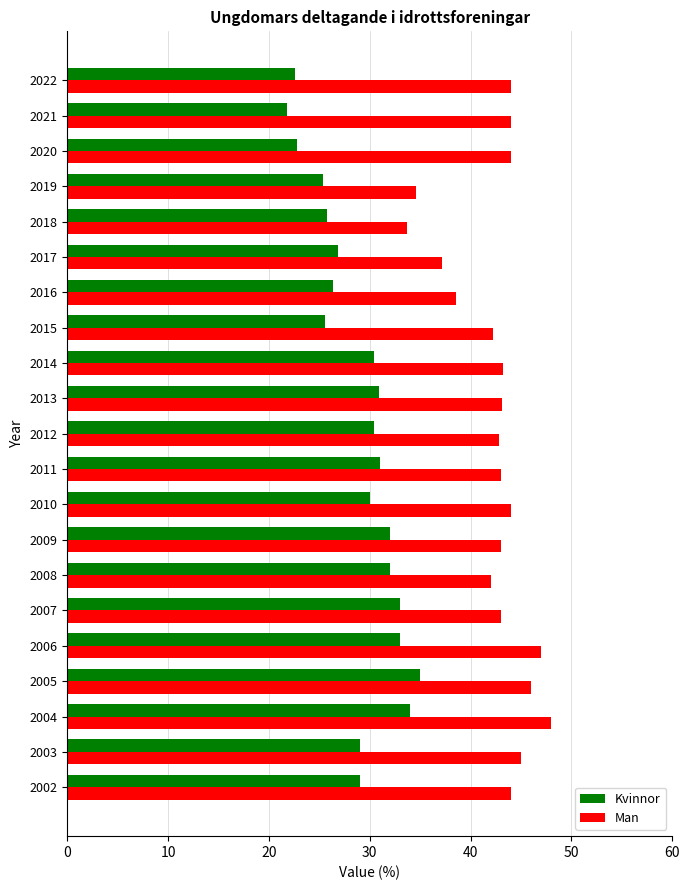

Rank the series by their average value, from lowest to highest.

Kvinnor, Man